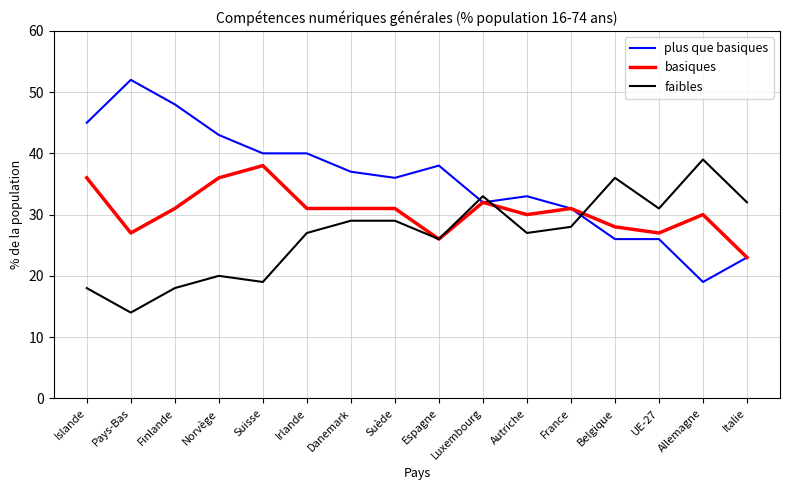

What is the difference between the maximum and minimum values in the basiques series?

15